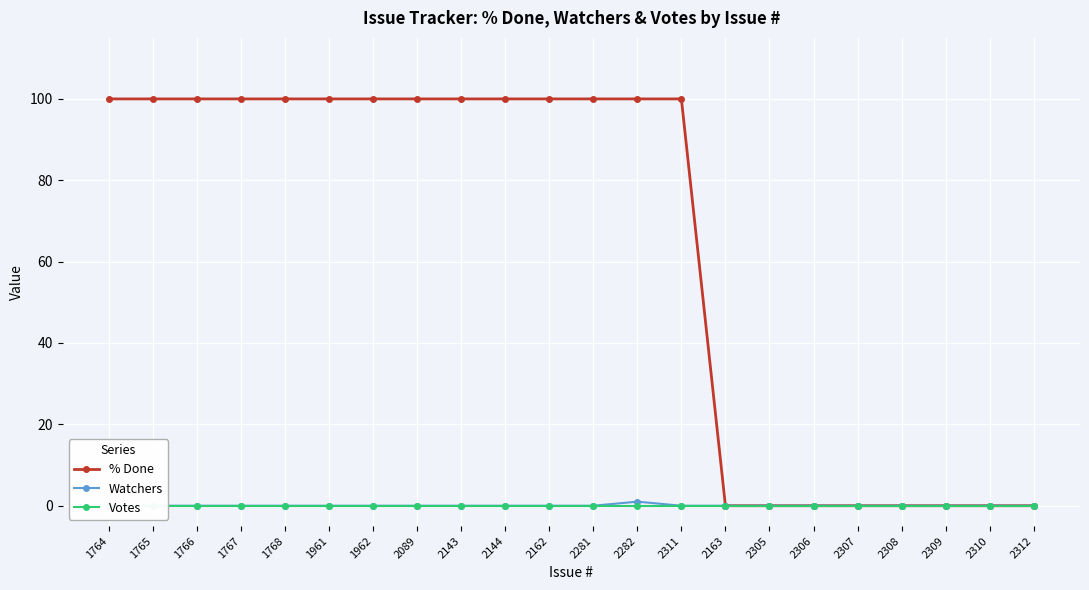

How many lines are shown in the chart?

3